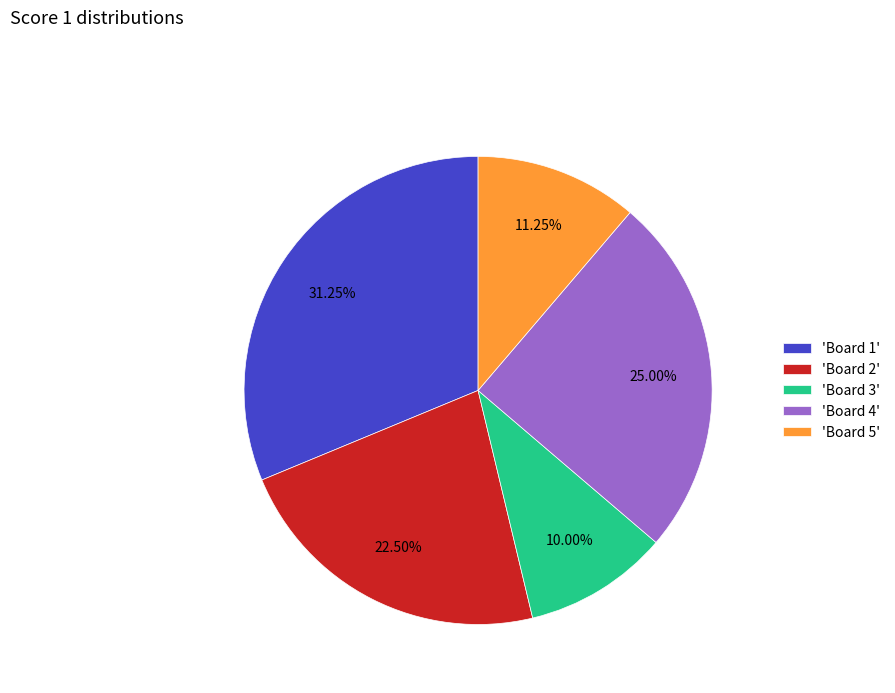

How many slices are in this pie chart?

5